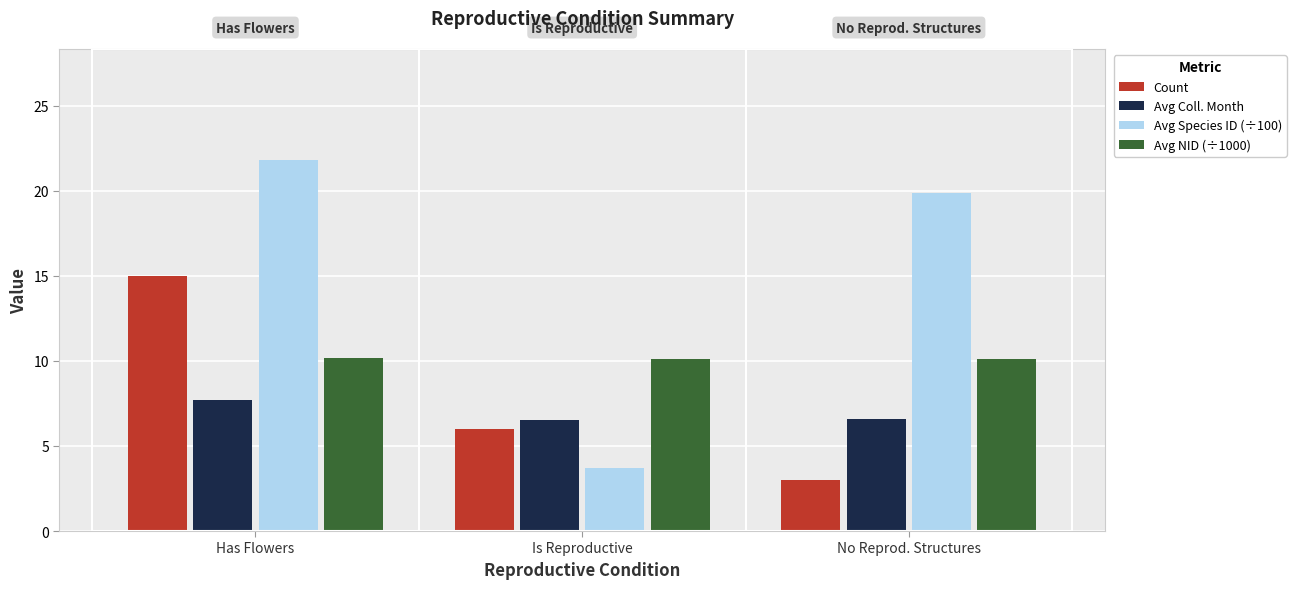

How many distinct data groups are displayed?

4